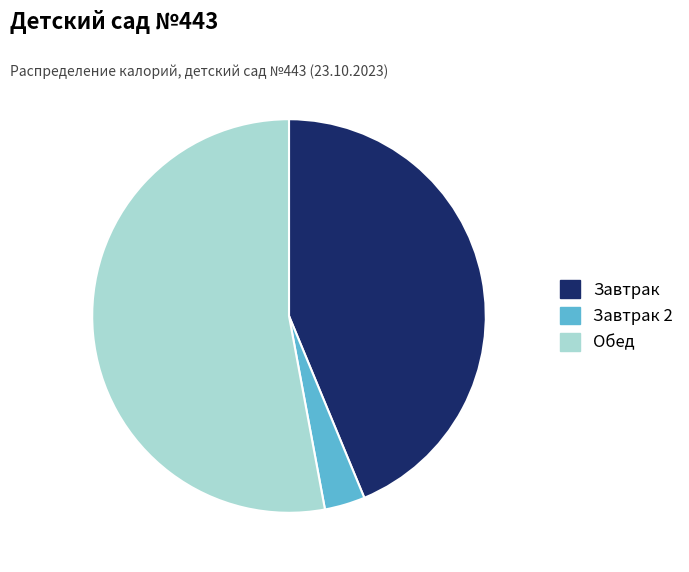

Is the sum of Обед and Завтрак 2 greater than half?

Yes